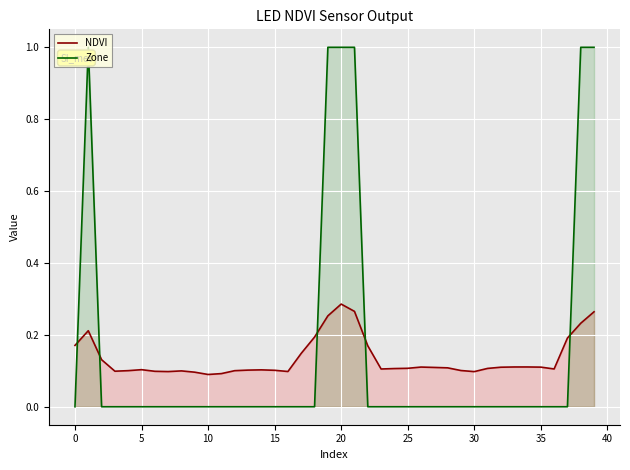

What are all the series names shown in the legend?

NDVI, Zone